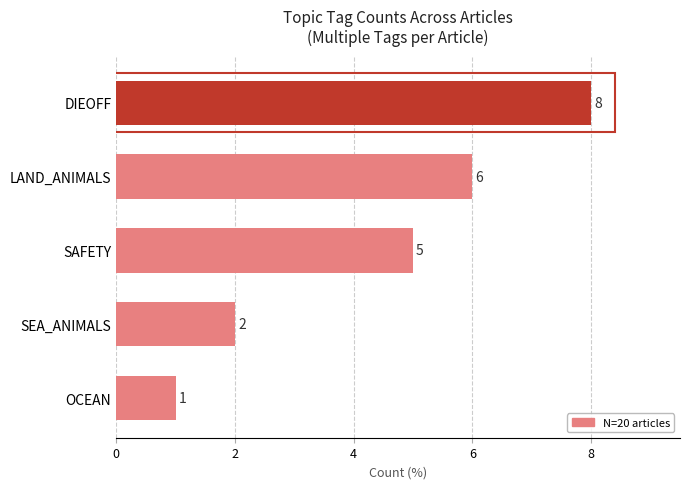

What is the change in value from OCEAN to SAFETY?

+4